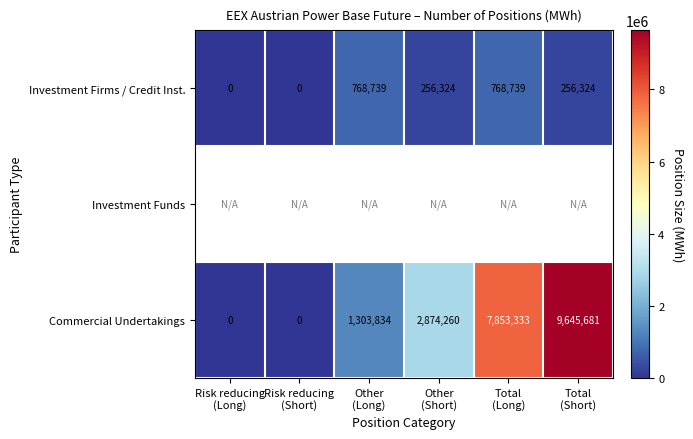

What is the sum of all Commercial Undertakings values?

21677108